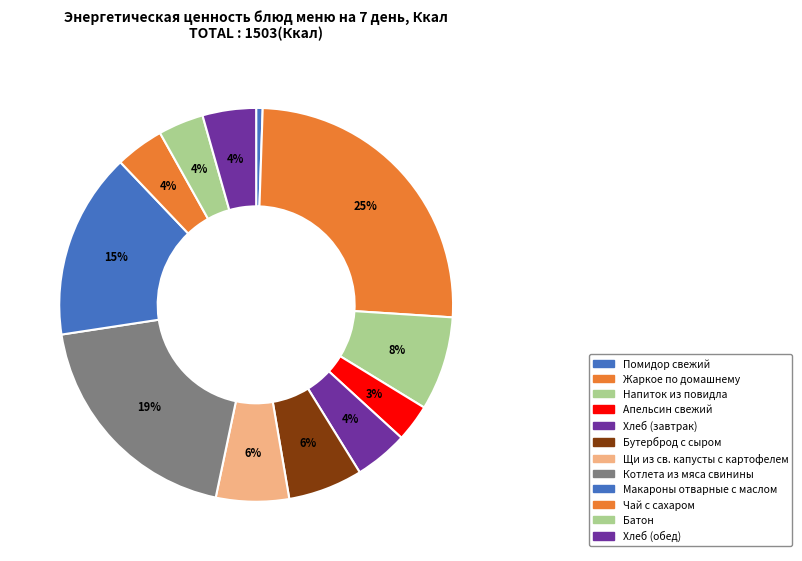

Is Макароны отварные с маслом the majority of the pie?

No